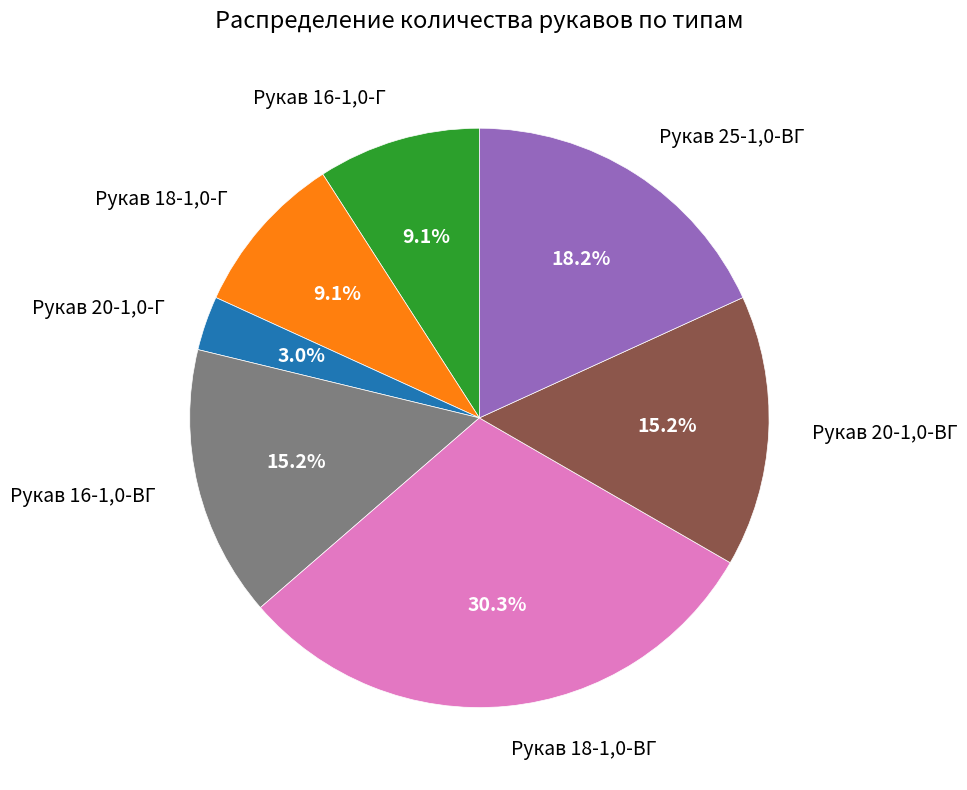

Does Рукав 25-1,0-ВГ represent more than half of the total?

No